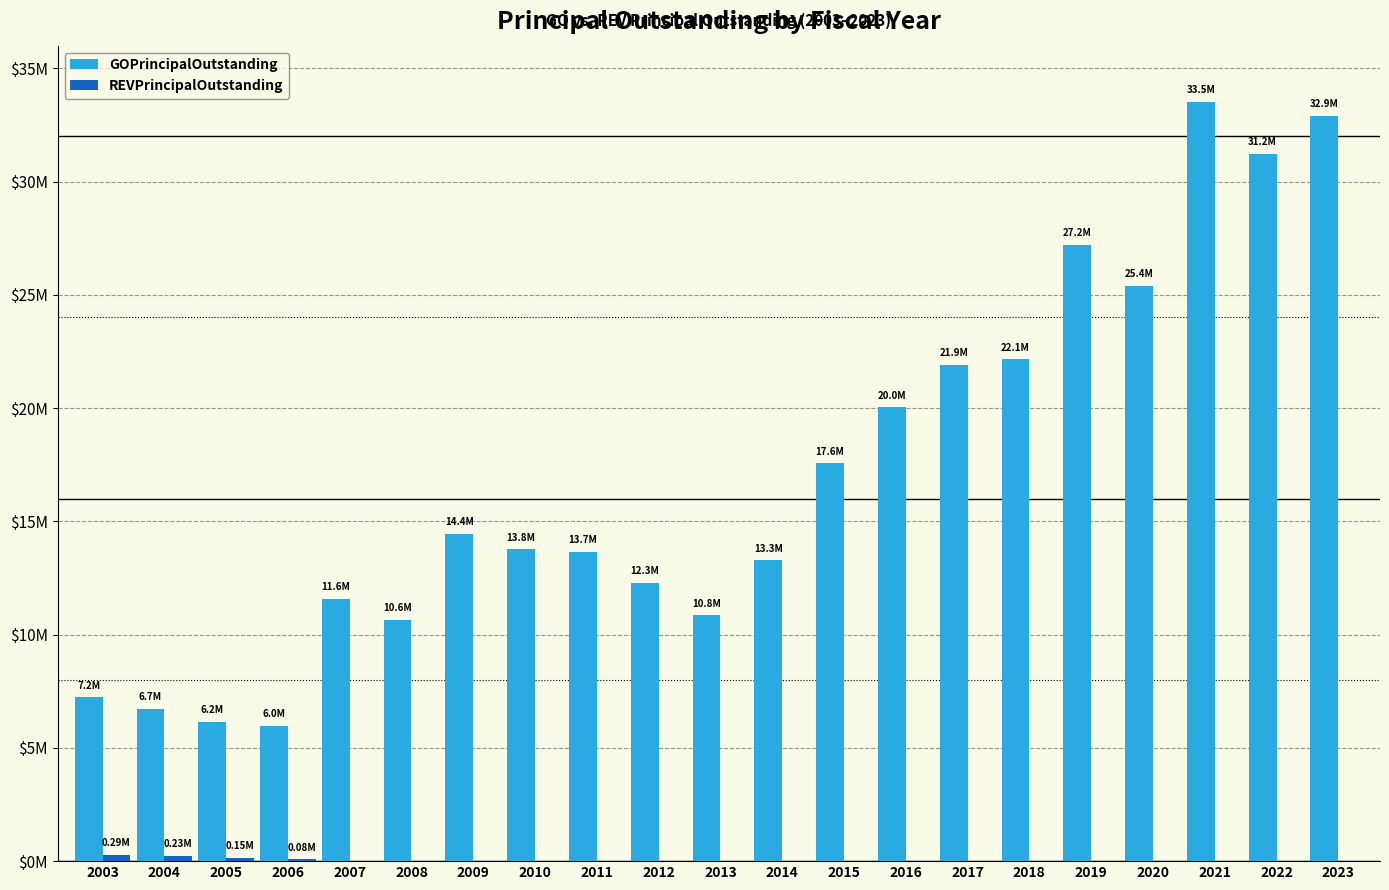

List the labels in order of REVPrincipalOutstanding value, smallest first.

2007, 2008, 2009, 2010, 2011, 2012, 2013, 2014, 2015, 2016, 2017, 2018, 2019, 2020, 2021, 2022, 2023, 2006, 2005, 2004, 2003